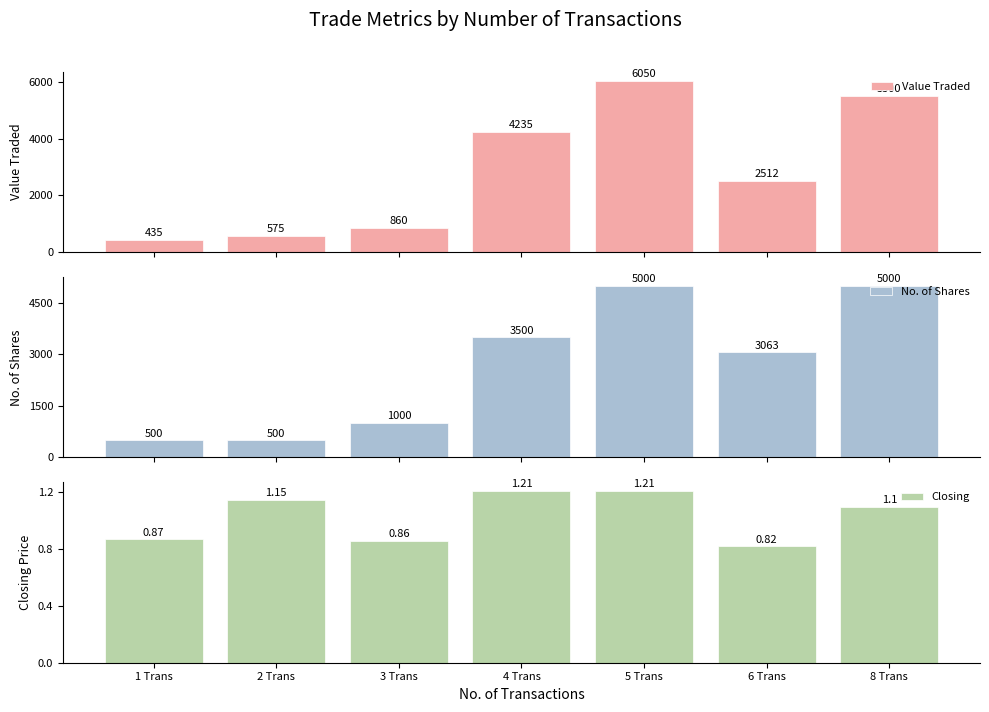

What position from the right is 8 Trans?

1